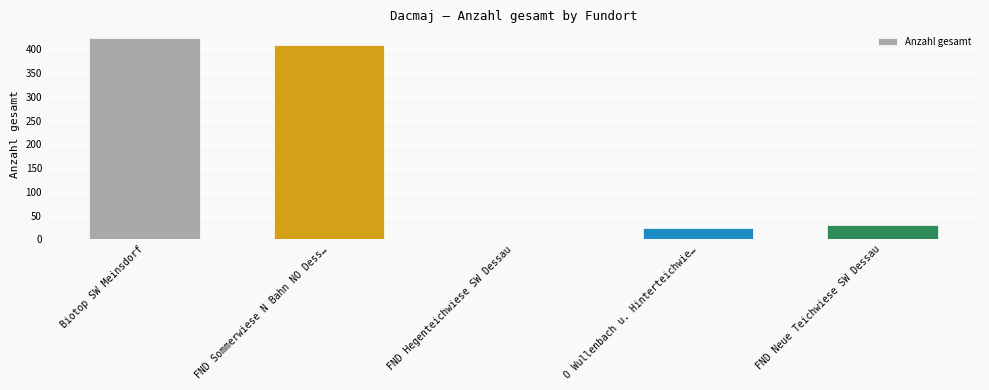

At which category does the chart reach its peak across all series?

Biotop SW Meinsdorf